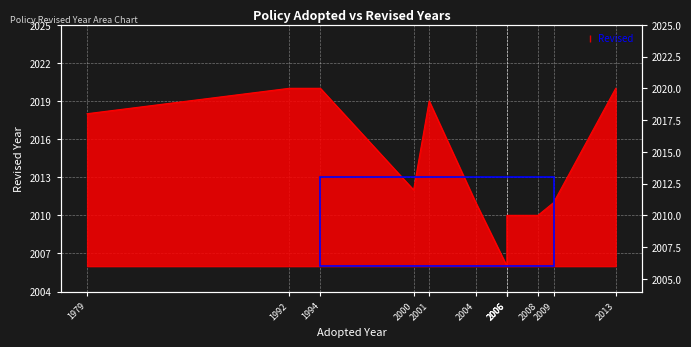

At which category does the chart reach its peak across all series?

1992